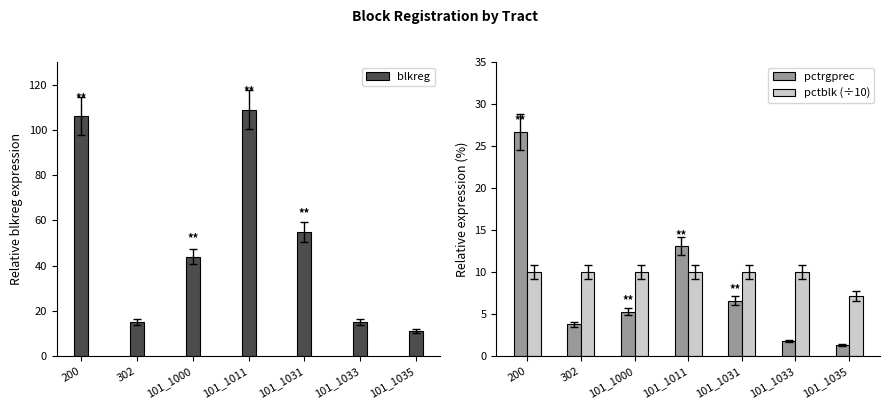

Are the bars grouped side by side (vs. stacked)?

Yes